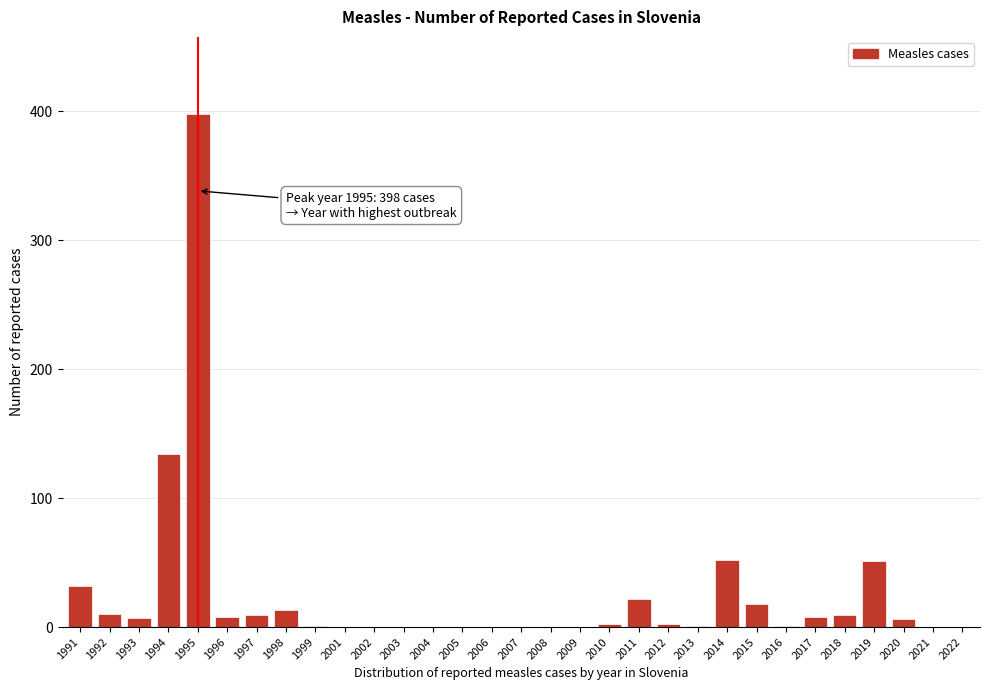

Between 2009 and 2011, which is larger?

2011